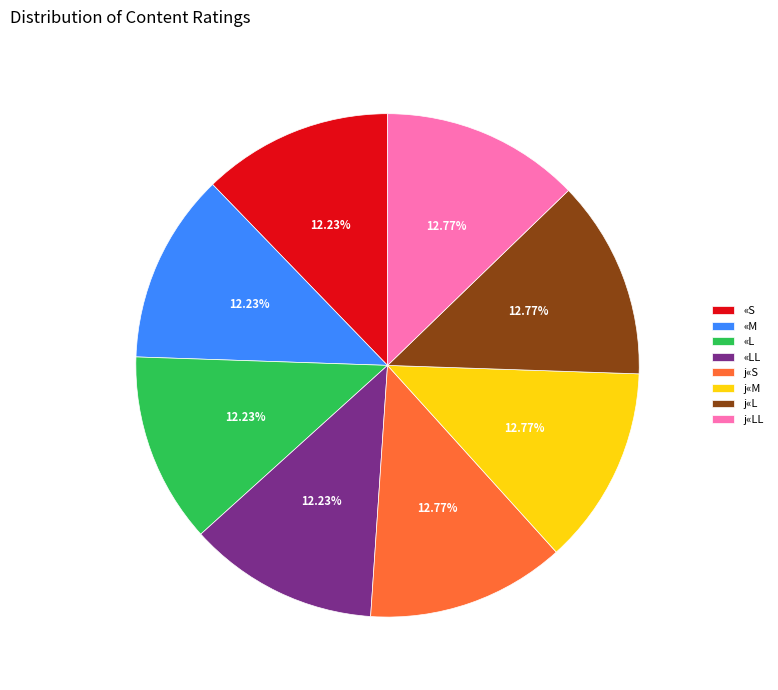

Is «LL the majority of the pie?

No